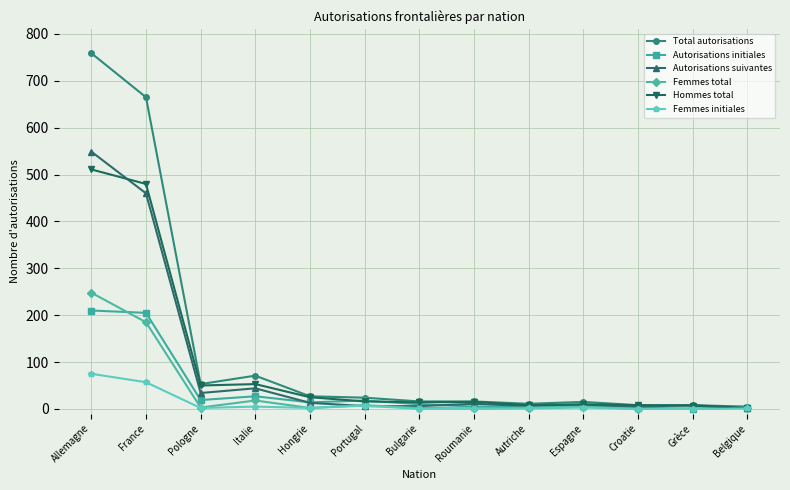

True or false: Femmes total has more than 0 points higher than both neighbors.

True